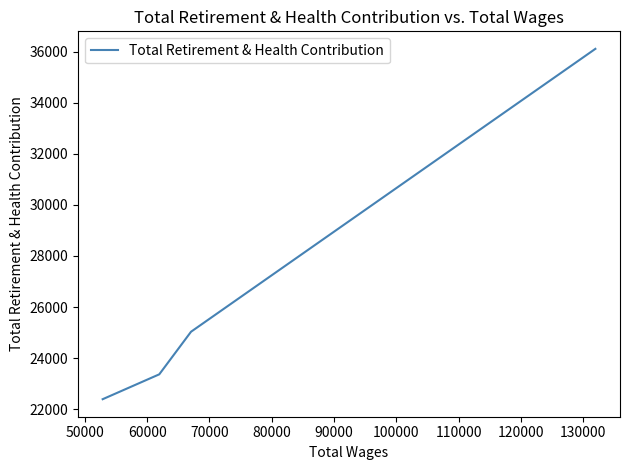

How many data points are less than 25033?

2